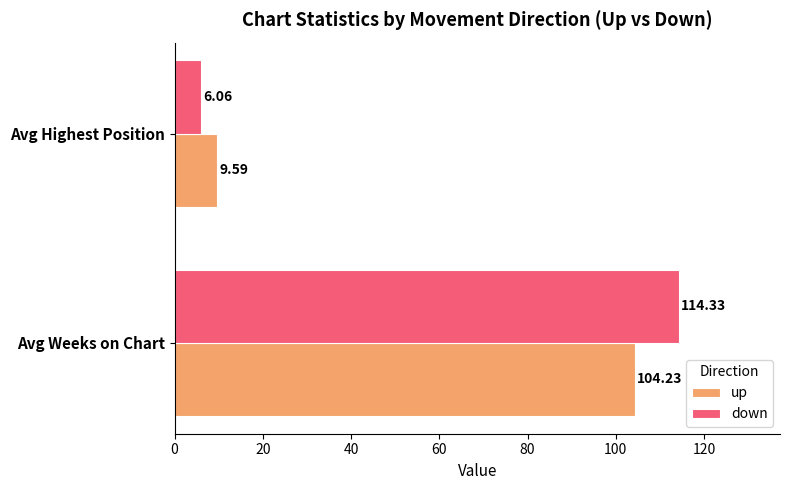

List the labels in order of up value, largest first.

Avg Weeks on Chart, Avg Highest Position